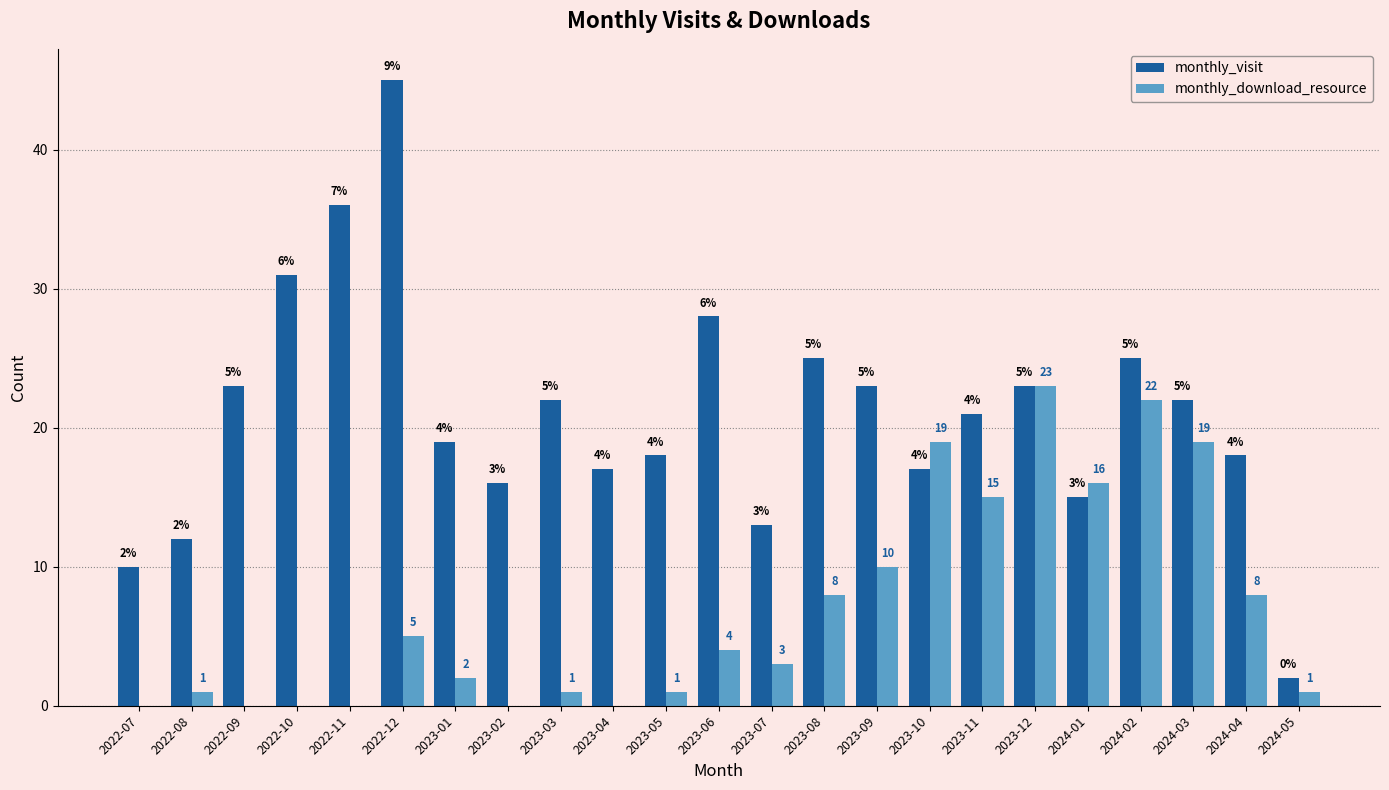

At which category does the chart reach its peak across all series?

2022-12